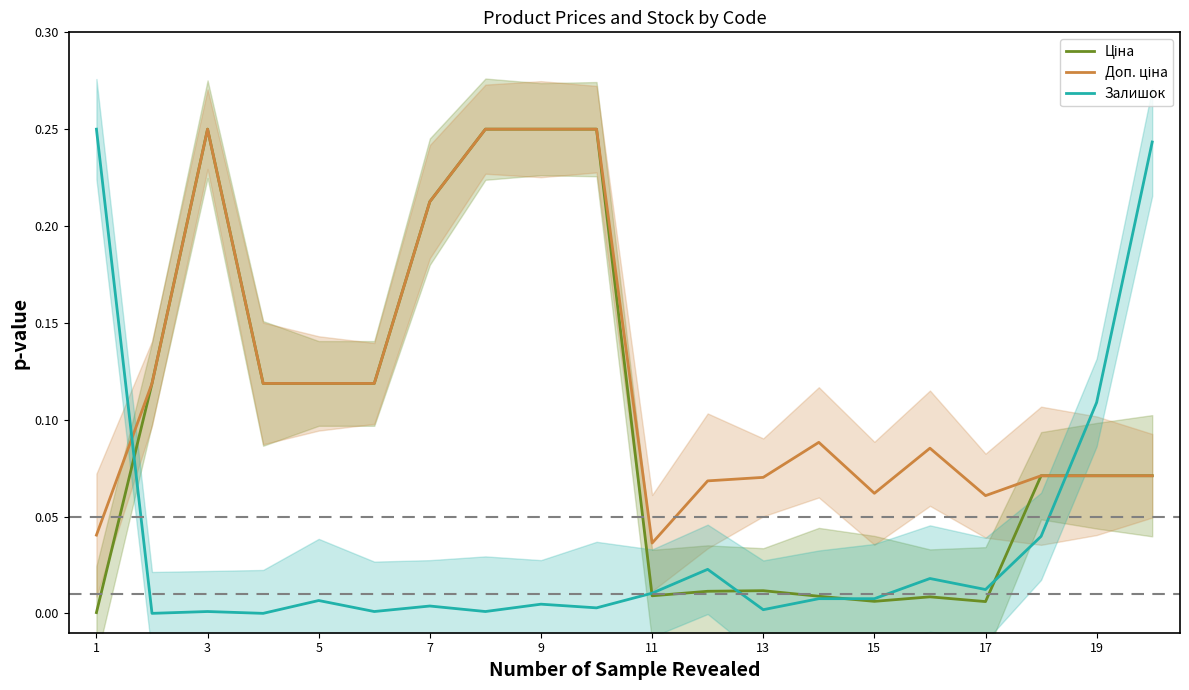

Reading left to right, list all the values displayed in this chart.

Ціна: 0.0	0.1	0.2	0.1	0.1	0.1	0.2	0.2	0.2	0.2	0.0	0.0	0.0	0.0	0.0	0.0	0.0	0.1	0.1	0.1
Доп. ціна: 0.0	0.1	0.2	0.1	0.1	0.1	0.2	0.2	0.2	0.2	0.0	0.1	0.1	0.1	0.1	0.1	0.1	0.1	0.1	0.1
Залишок: 0.2	0.0	0.0	0.0	0.0	0.0	0.0	0.0	0.0	0.0	0.0	0.0	0.0	0.0	0.0	0.0	0.0	0.0	0.1	0.2